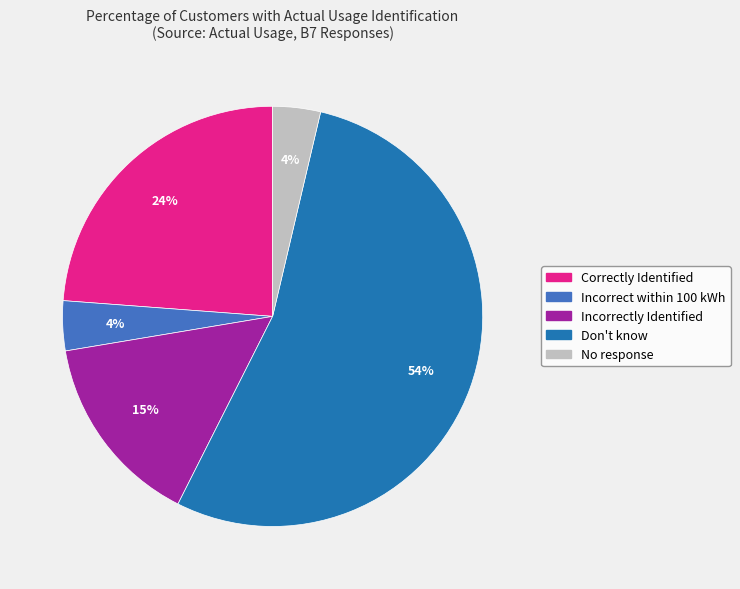

How many slices are in this pie chart?

5